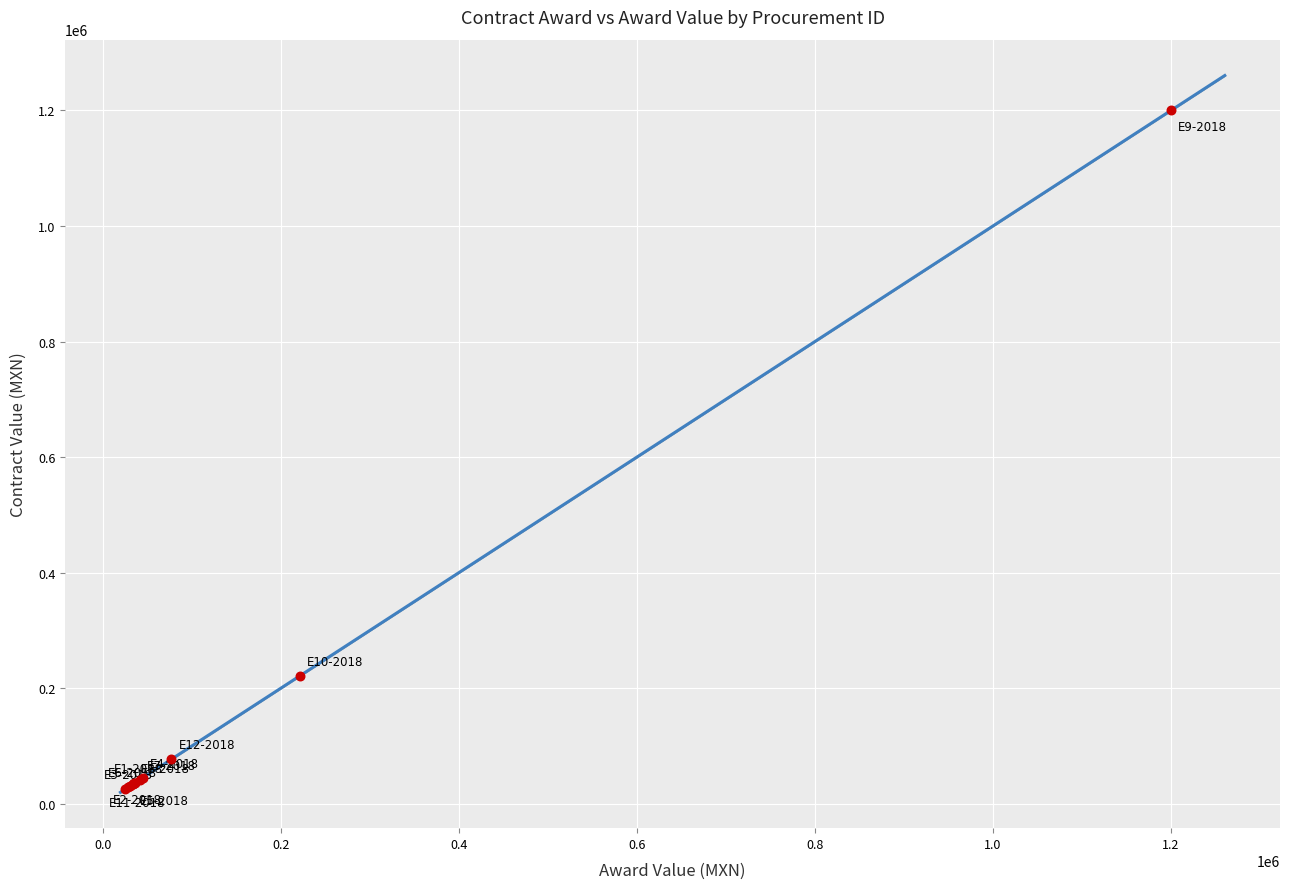

What Y value in the scatter plot is closest to 612751?

221526.5